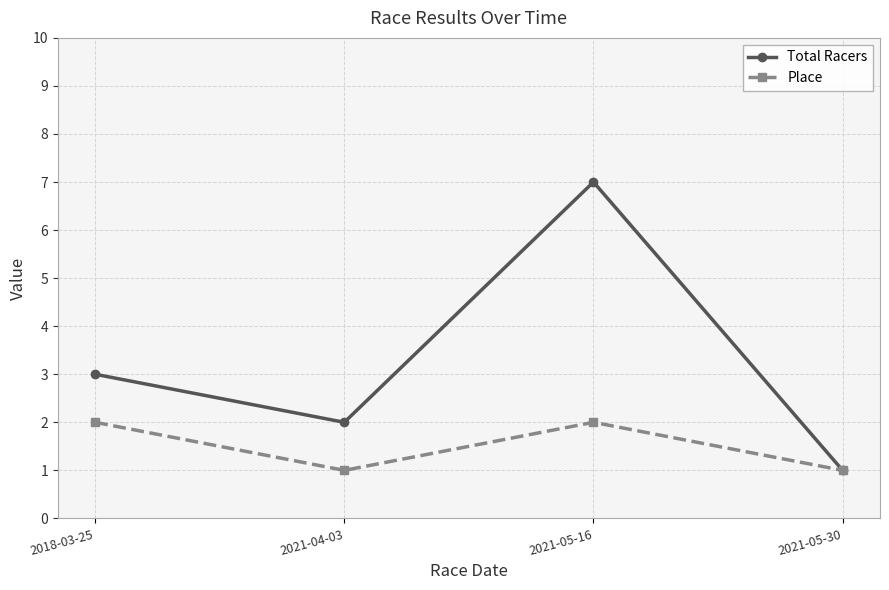

What is the label of the 4th point from the left?

2021-05-30